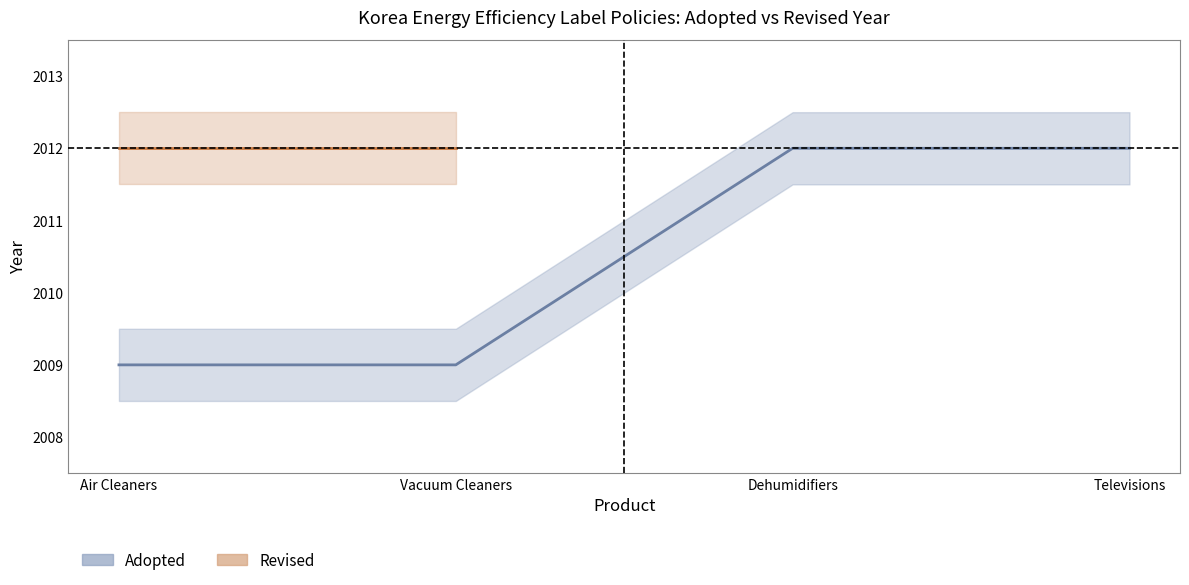

What is the smallest value displayed?

2009